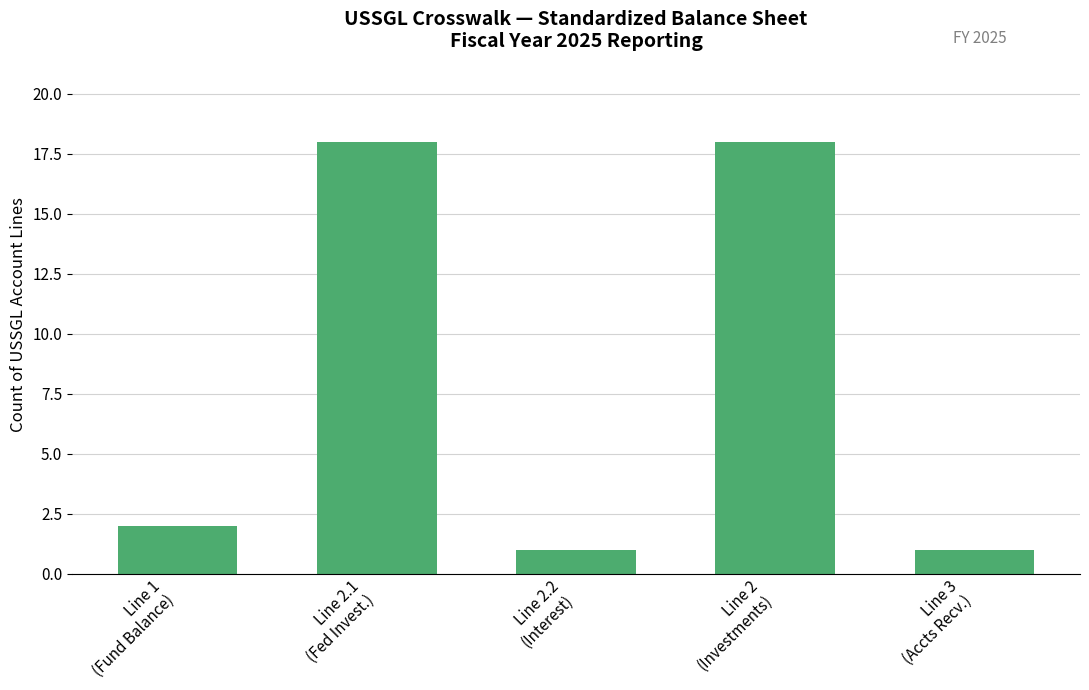

What is the label of the 5th bar from the right?

Line 1
(Fund Balance)